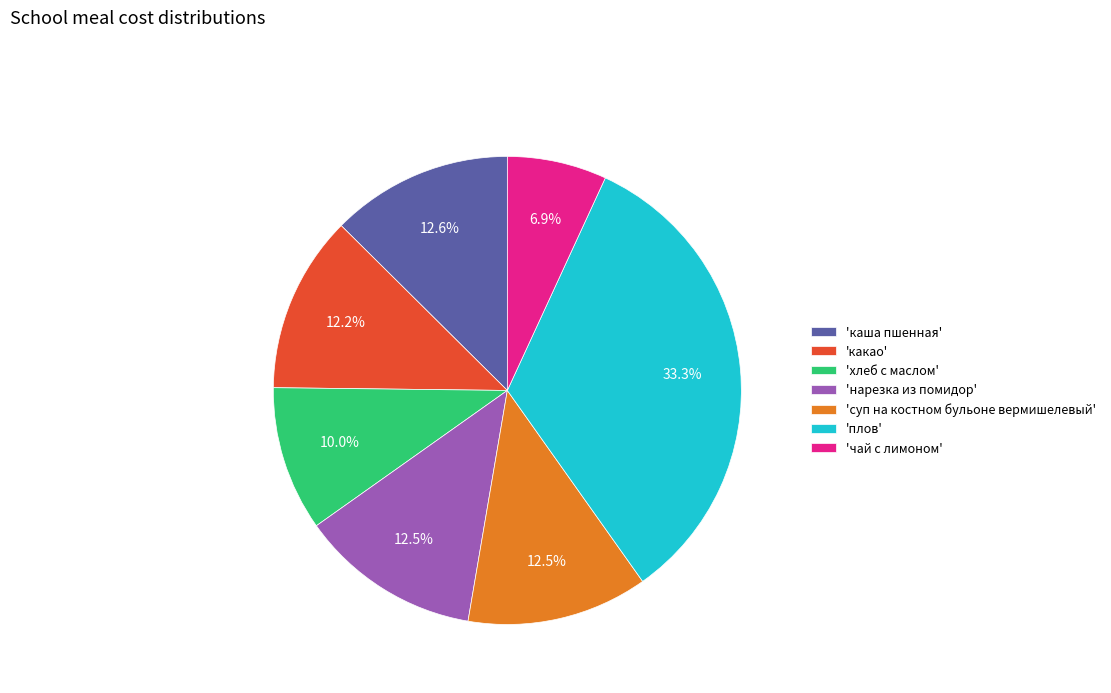

Count the number of slices in the pie.

7